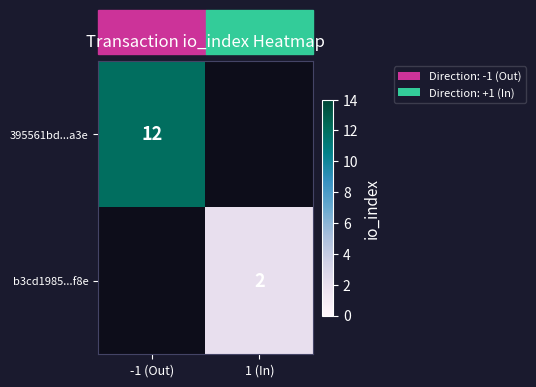

The value of b3cd1985...f8e at 1 (In) is 1. True or false?

False